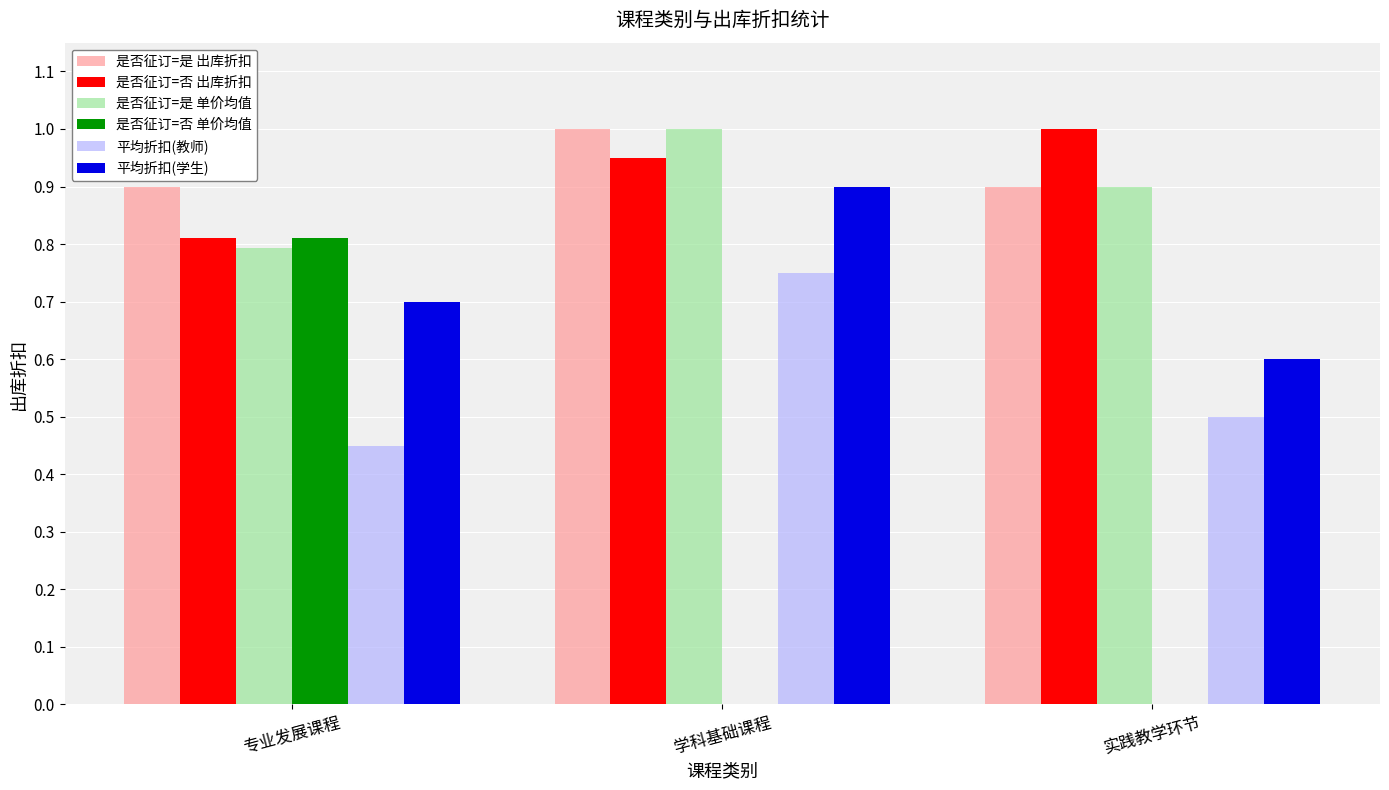

What is the greatest value displayed?

1.0